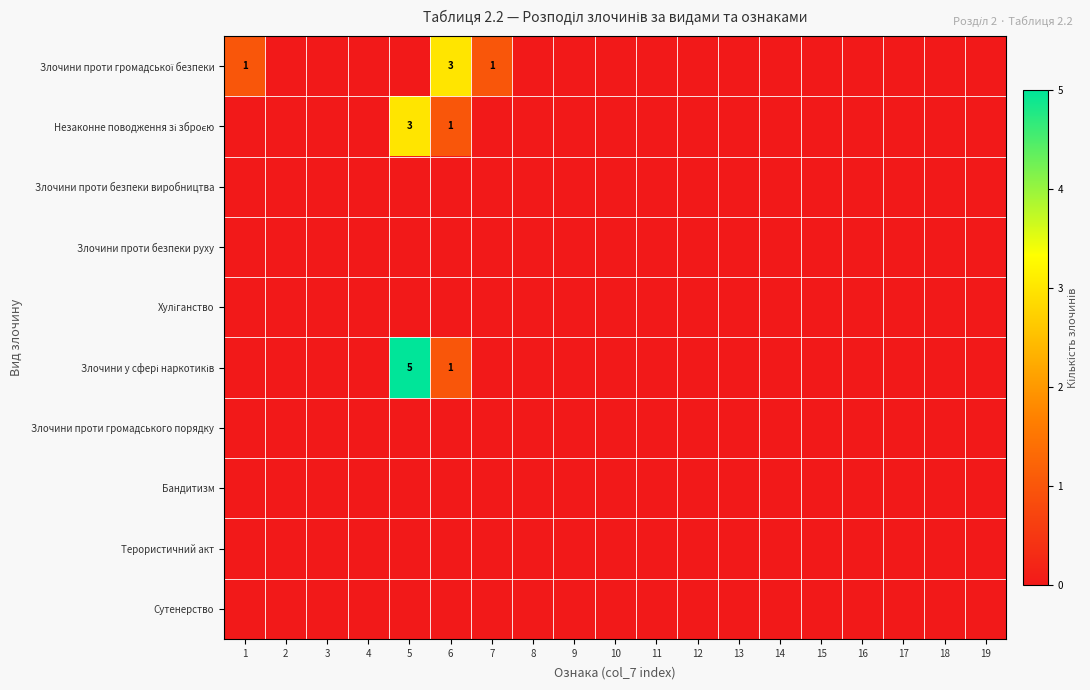

List the series in order of their peak value, lowest first.

Злочини проти безпеки виробництва, Злочини проти безпеки руху, Хуліганство, Злочини проти громадського порядку, Бандитизм, Терористичний акт, Сутенерство, Злочини проти громадської безпеки, Незаконне поводження зі зброєю, Злочини у сфері наркотиків